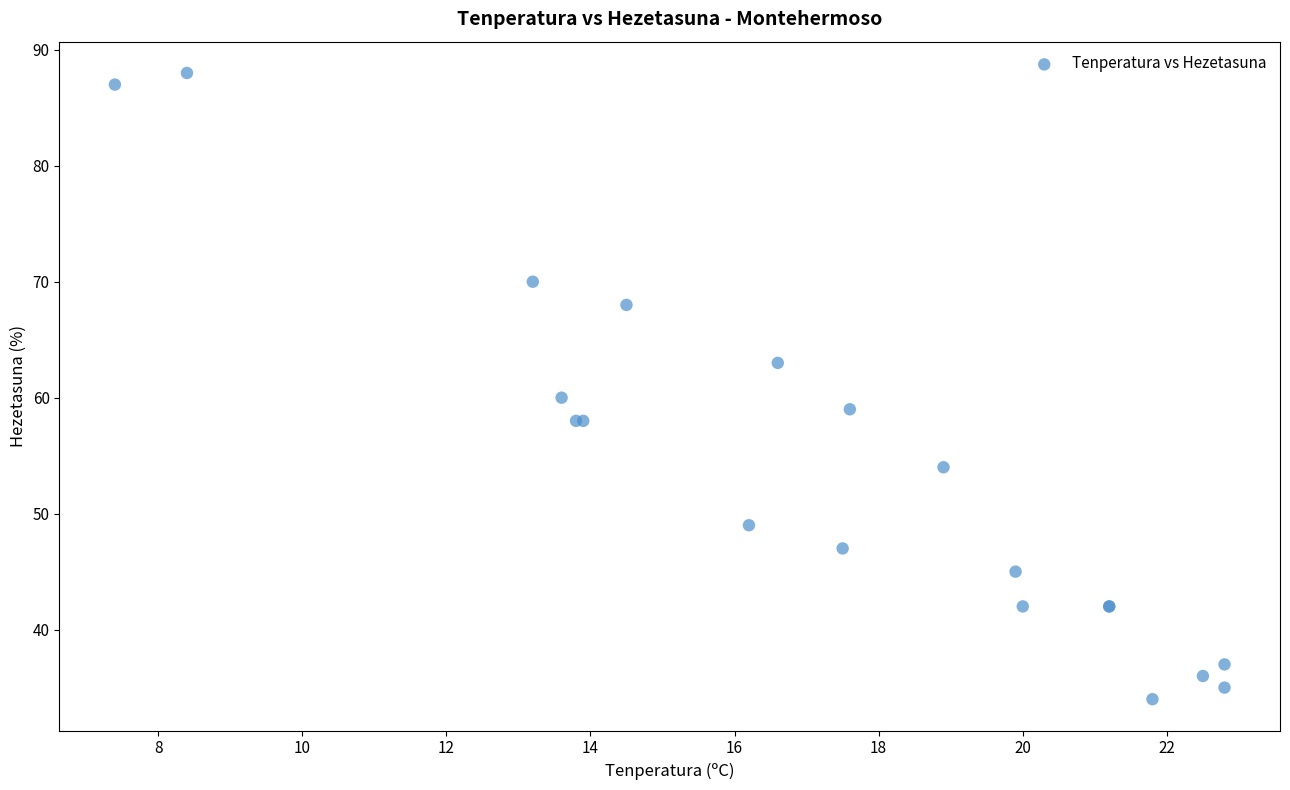

What Y value in the scatter plot is closest to 61?

60